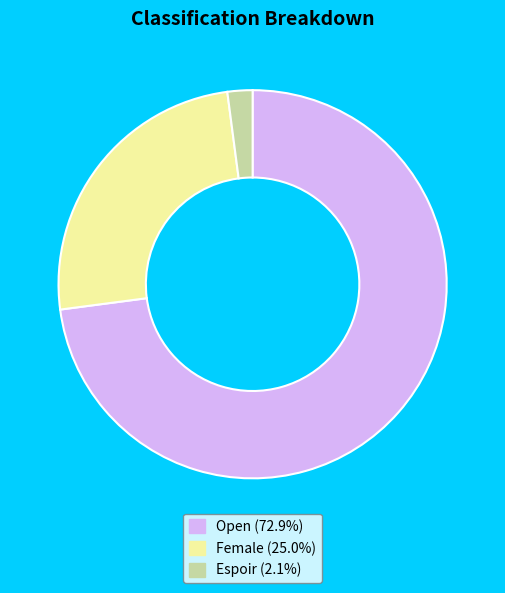

What is the ratio of the value at Female to the value at Espoir?

12.0